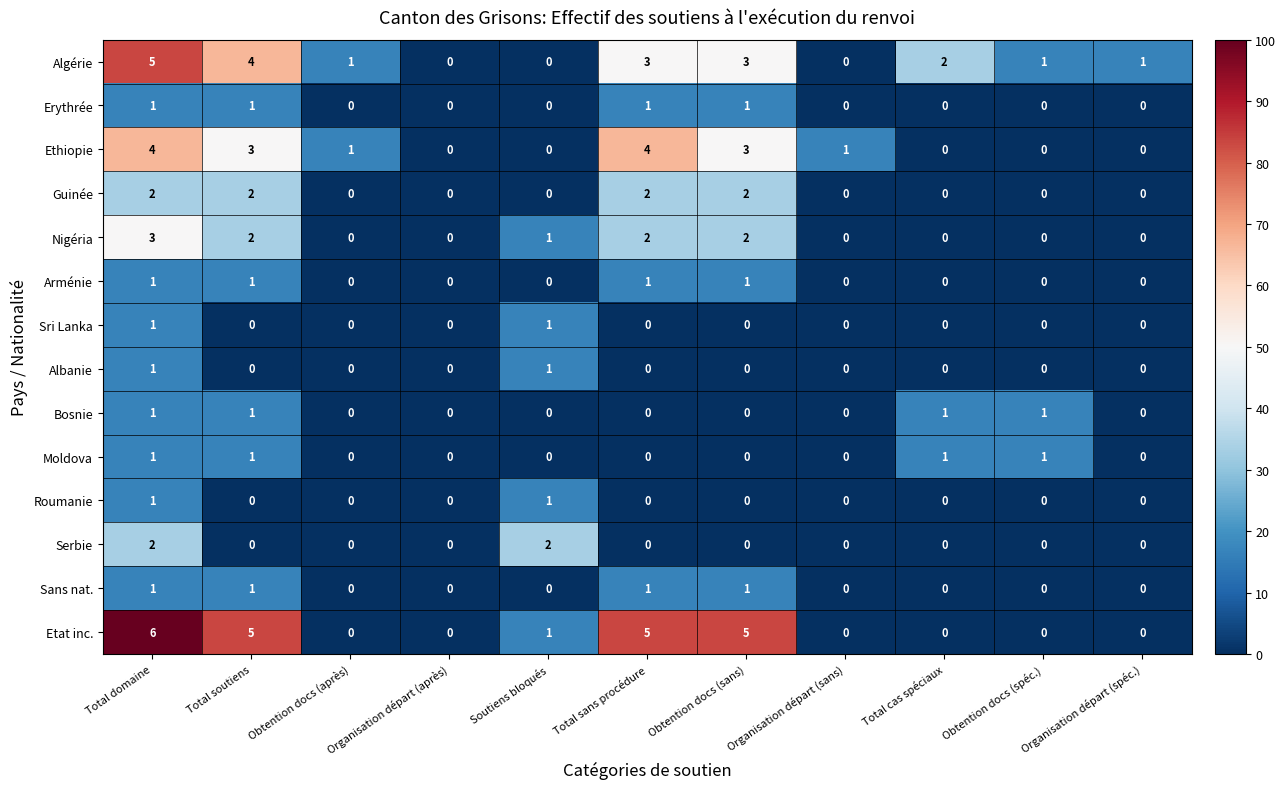

What is the total value across all series at Obtention docs (sans)?

18